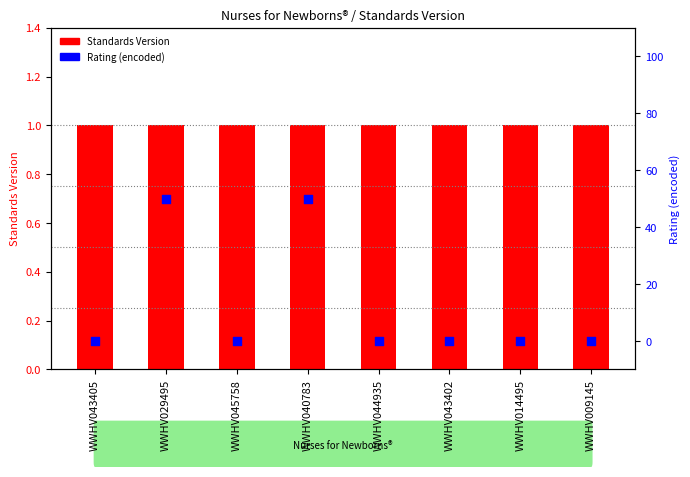

What is the total value across all series at WWHV009145?

1